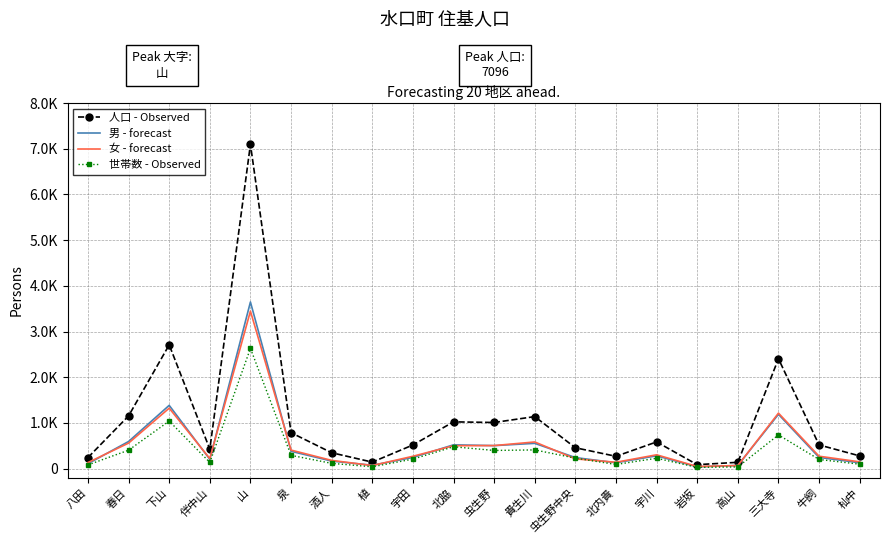

The value of 世帯数 - Observed at 貴生川 is 237. True or false?

False